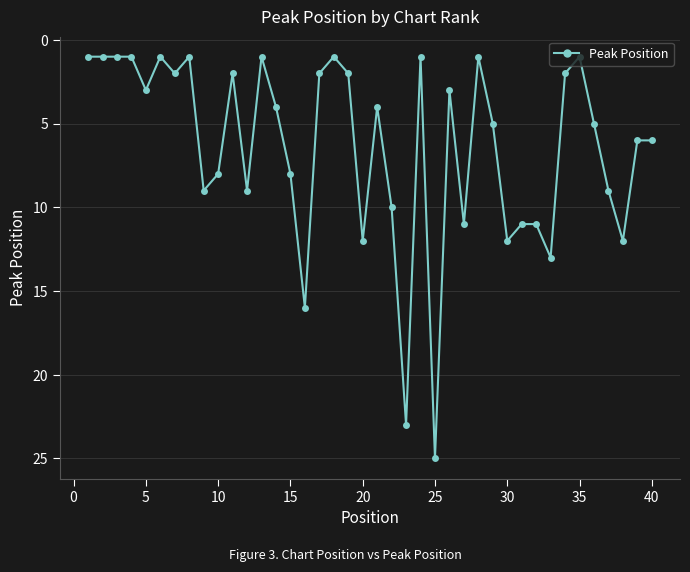

What is the difference between the second highest and minimum values?

22